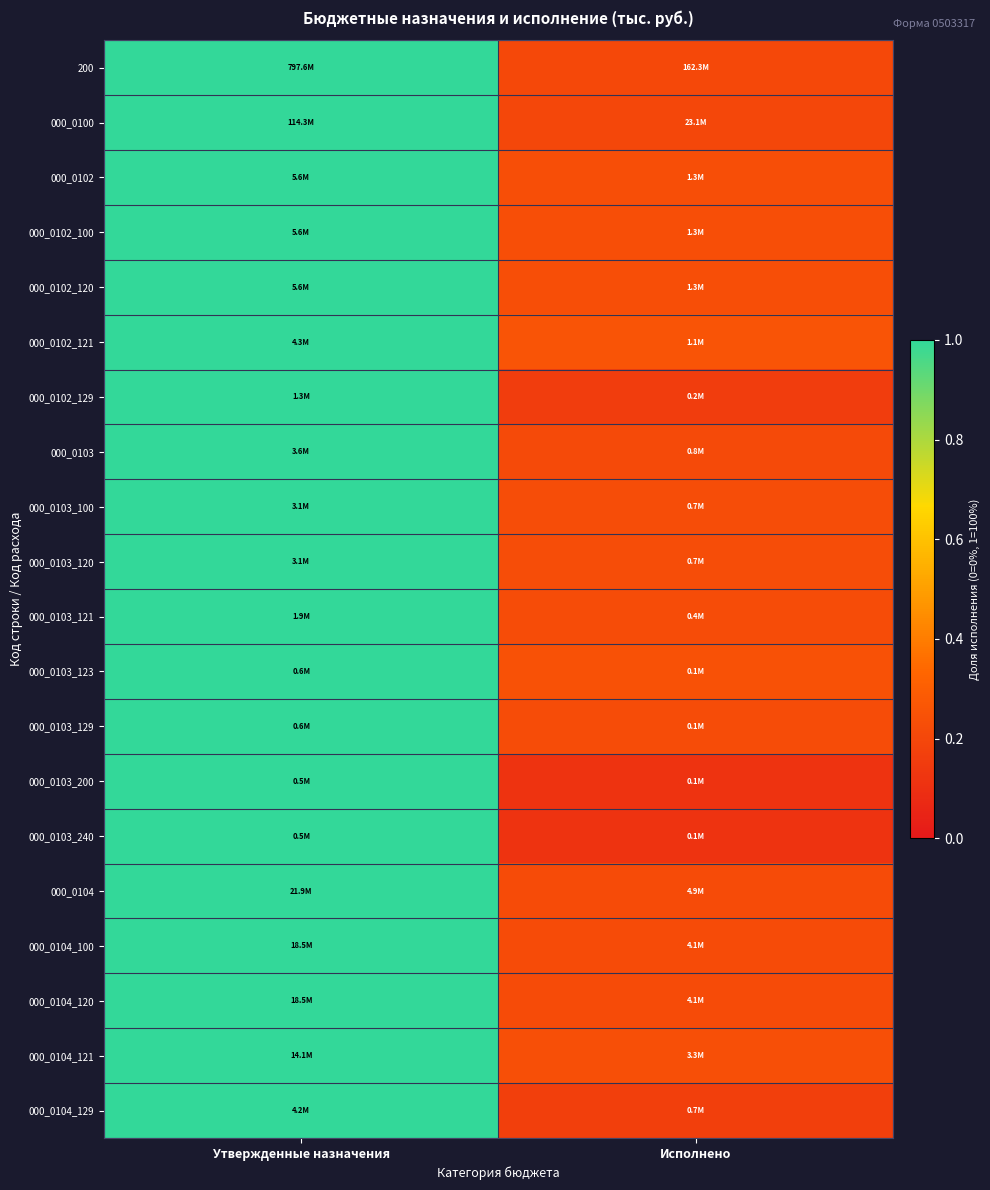

At which category does the chart reach its minimum across all series?

Исполнено